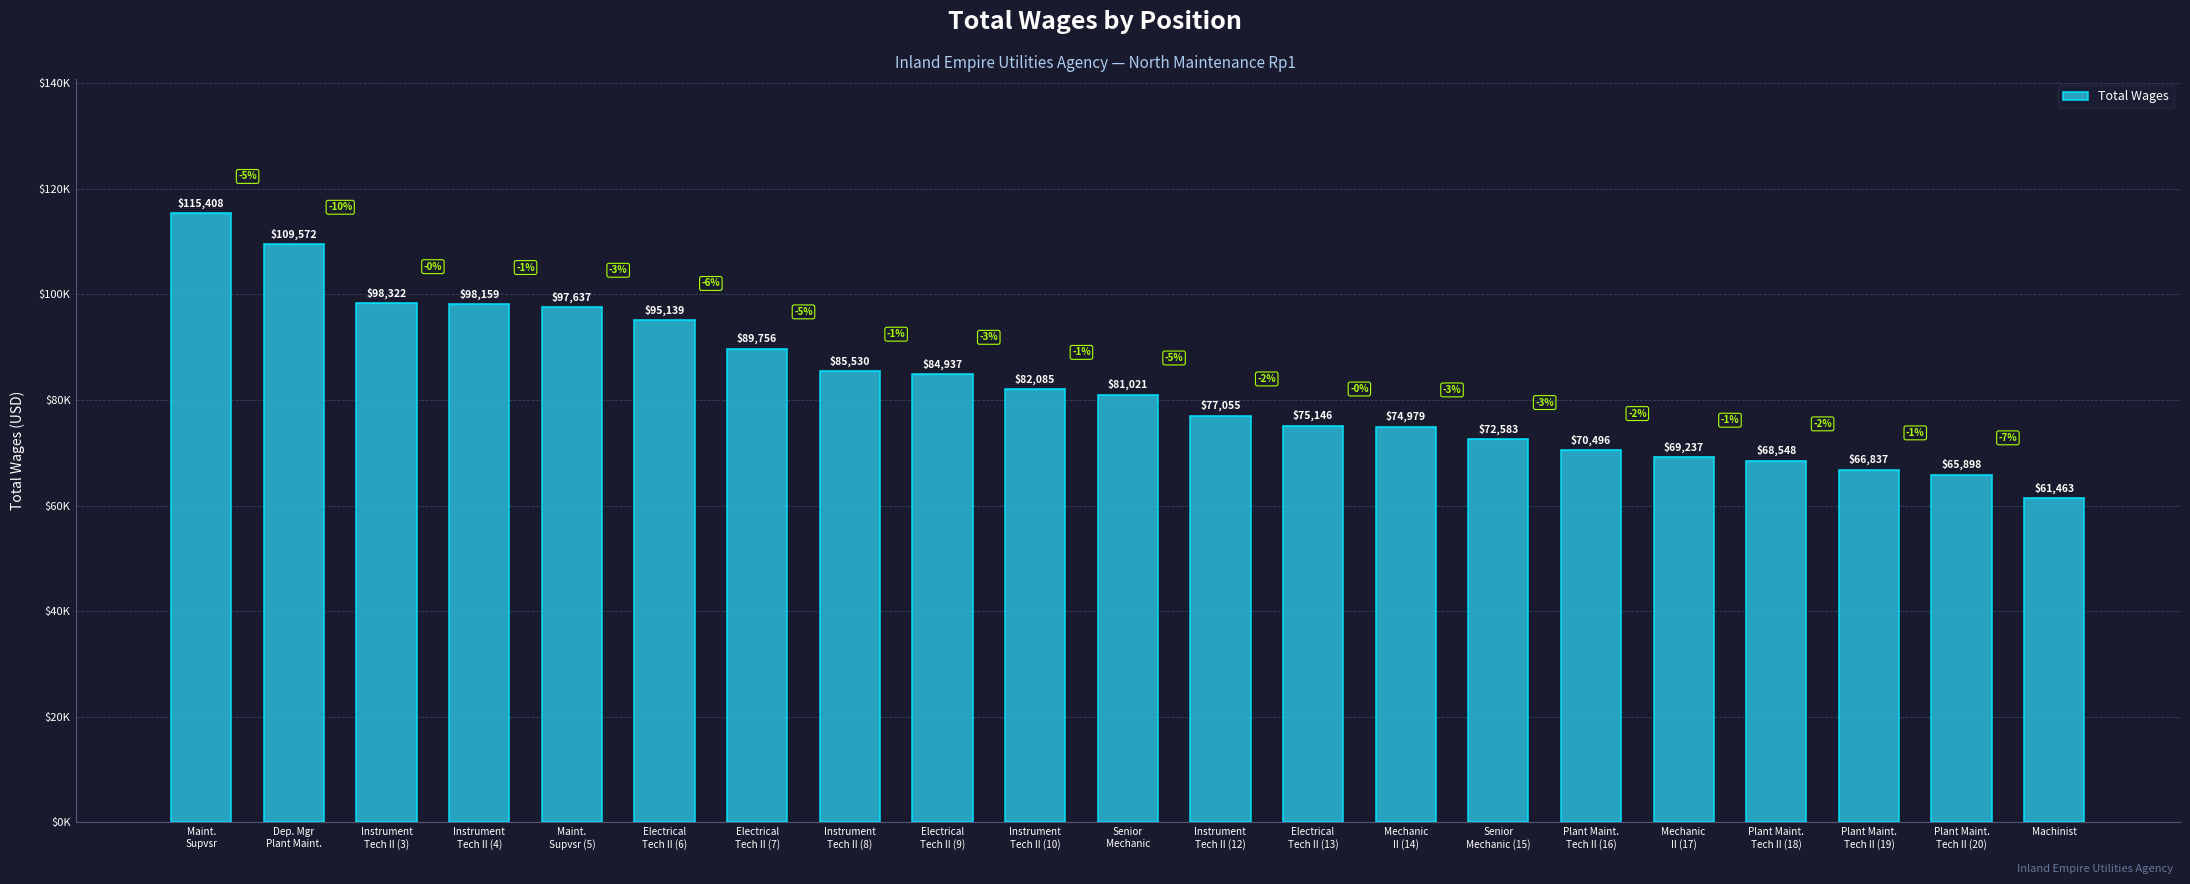

Rank the categories by value from highest to lowest.

Maint.
Supvsr, Dep. Mgr
Plant Maint., Instrument
Tech II (3), Instrument
Tech II (4), Maint.
Supvsr (5), Electrical
Tech II (6), Electrical
Tech II (7), Instrument
Tech II (8), Electrical
Tech II (9), Instrument
Tech II (10), Senior
Mechanic, Instrument
Tech II (12), Electrical
Tech II (13), Mechanic
II (14), Senior
Mechanic (15), Plant Maint.
Tech II (16), Mechanic
II (17), Plant Maint.
Tech II (18), Plant Maint.
Tech II (19), Plant Maint.
Tech II (20), Machinist